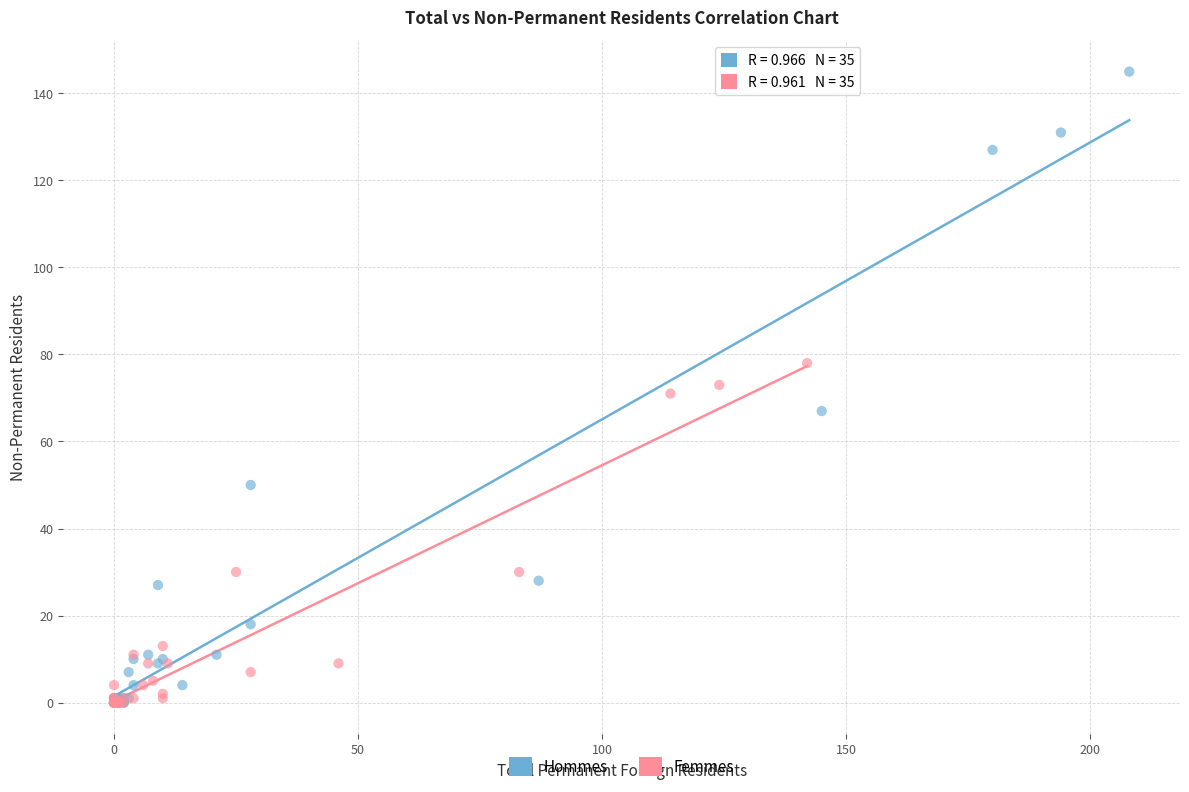

Which series reaches the maximum Y coordinate?

Hommes